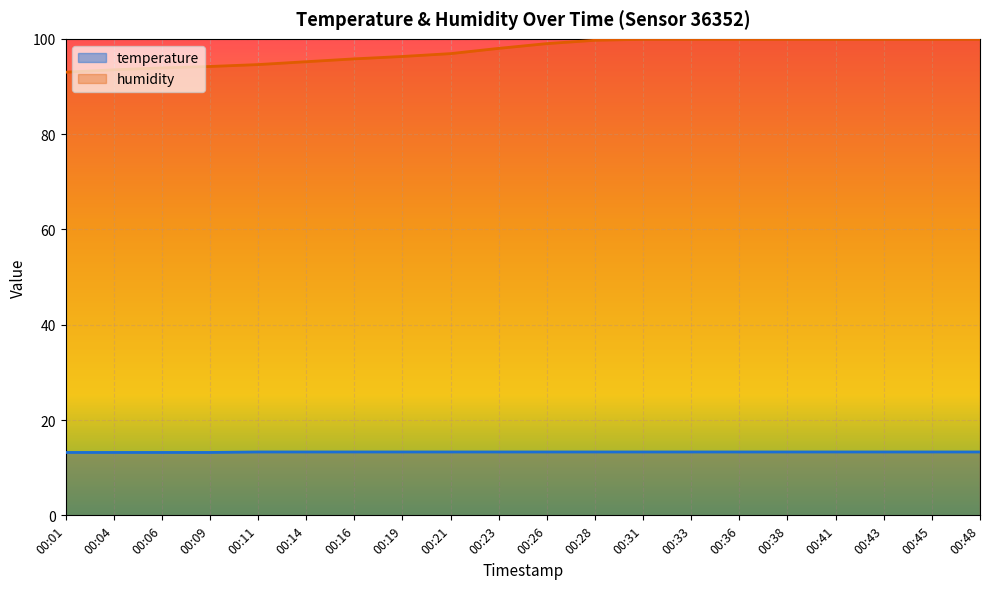

At which label does humidity first exceed 99?

00:28